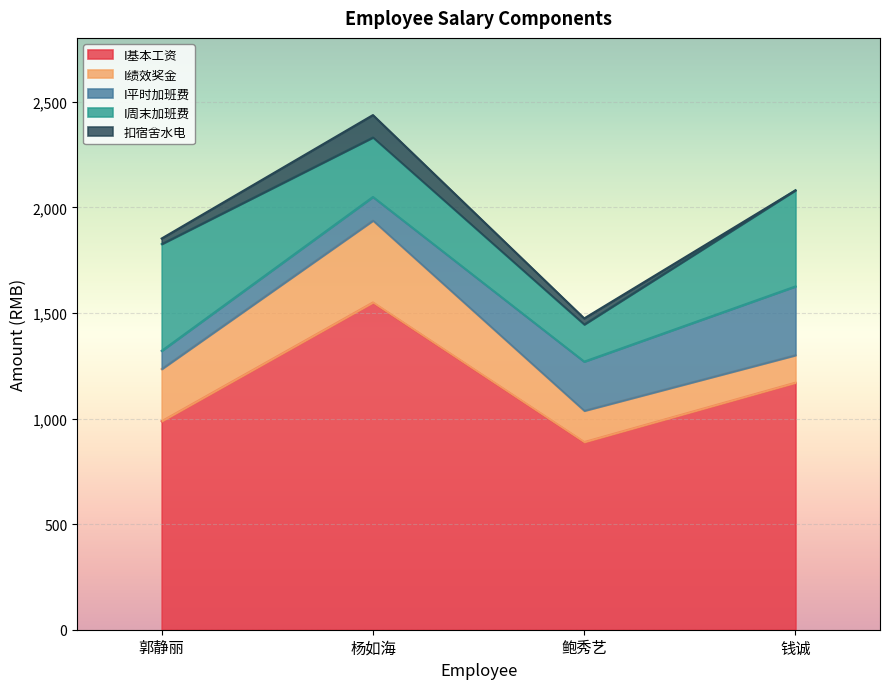

True or false: I基本工资 and 扣宿舍水电 intersect in this chart.

False